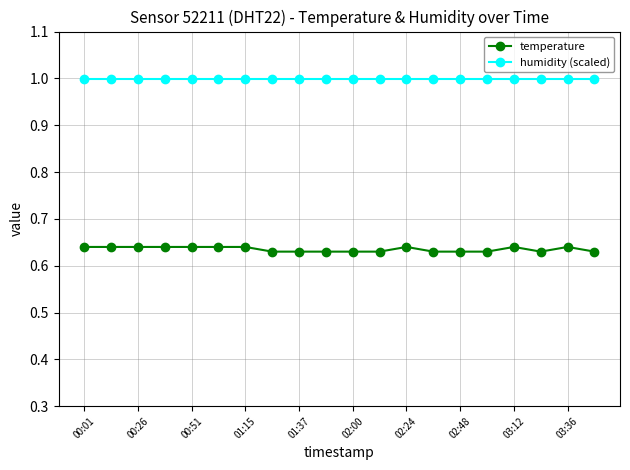

True or false: humidity (scaled) and temperature intersect in this chart.

False